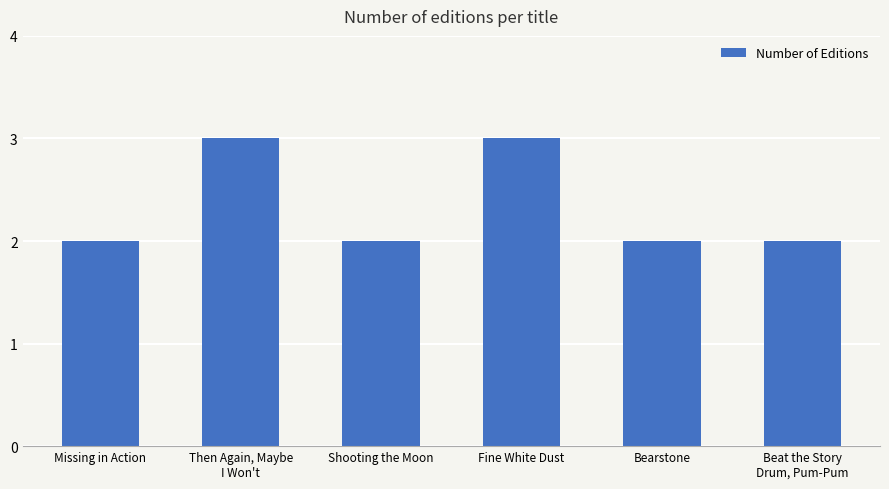

The value at Beat the Story
Drum, Pum-Pum is 2. True or false?

True